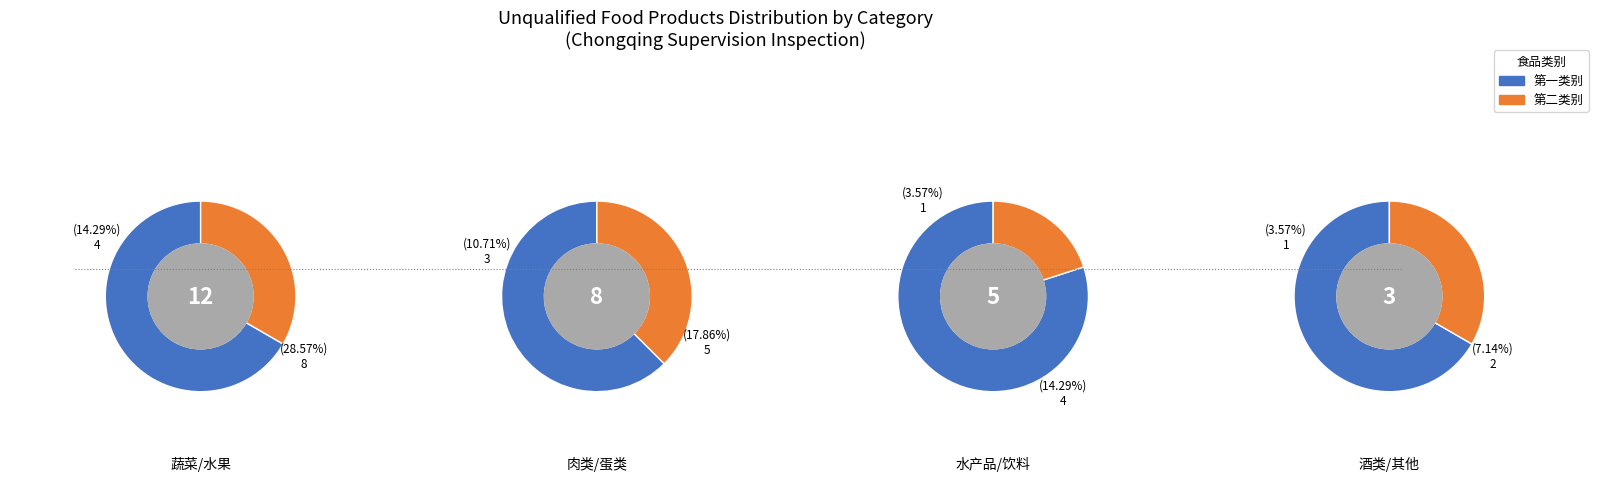

Combined, what portion of the pie is 2 and 0?

50.0%